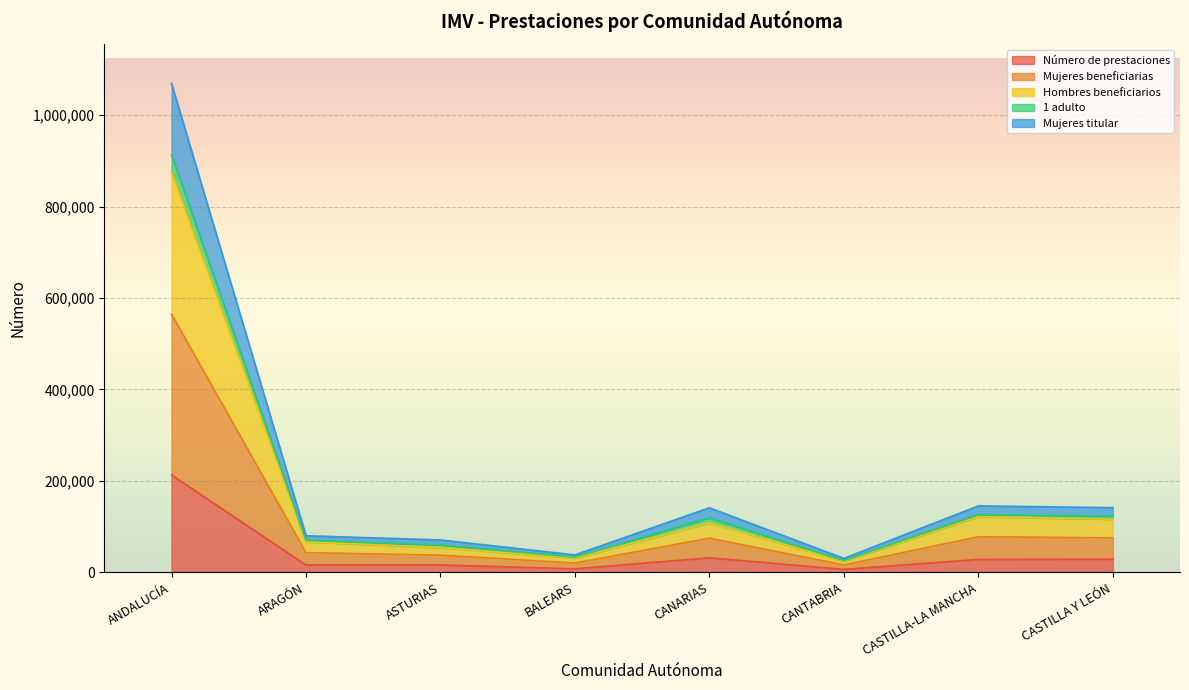

True or false: Mujeres beneficiarias has more than 2 interior local peaks.

False